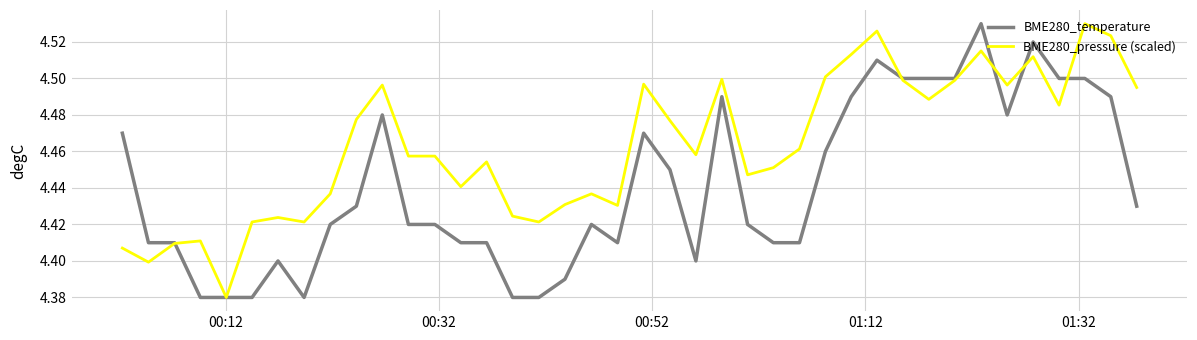

Which series has the largest range (max minus min)?

BME280_temperature